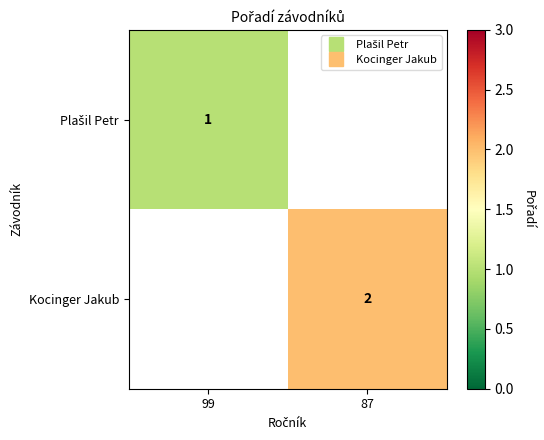

List the series in order of their peak value, lowest first.

Plašil Petr, Kocinger Jakub